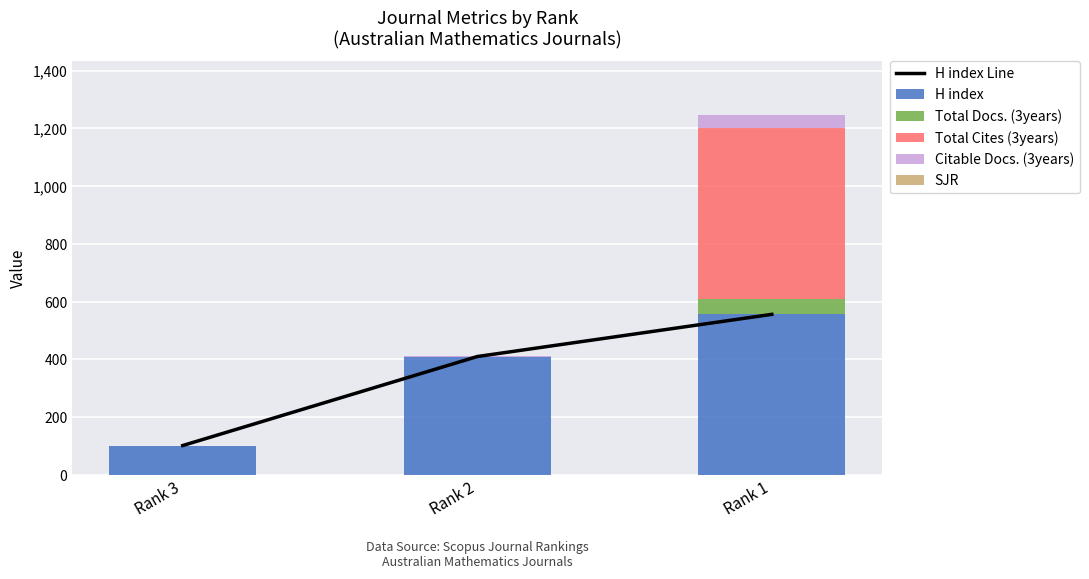

What is the average value of the Total Cites (3years) series?

197